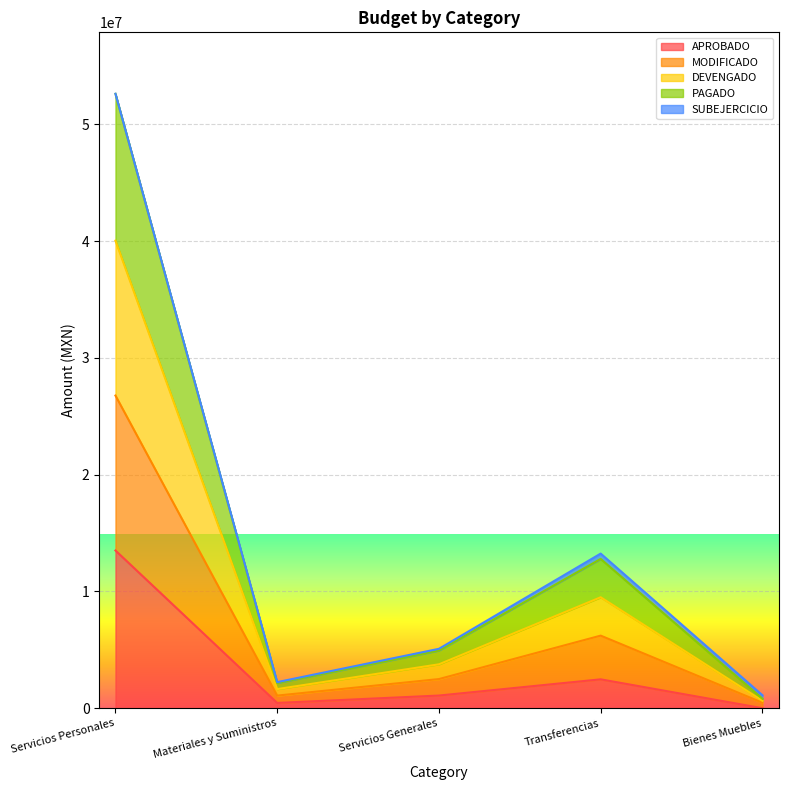

What is the highest value of the APROBADO series?

13502279.3